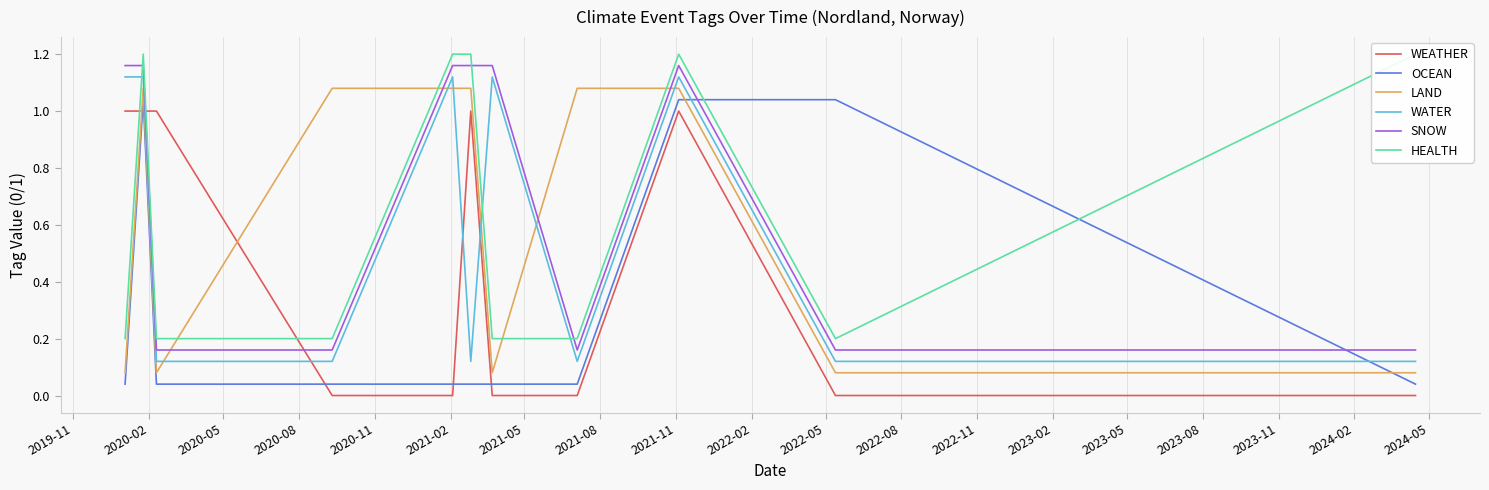

True or false: WATER and WEATHER intersect in this chart.

True